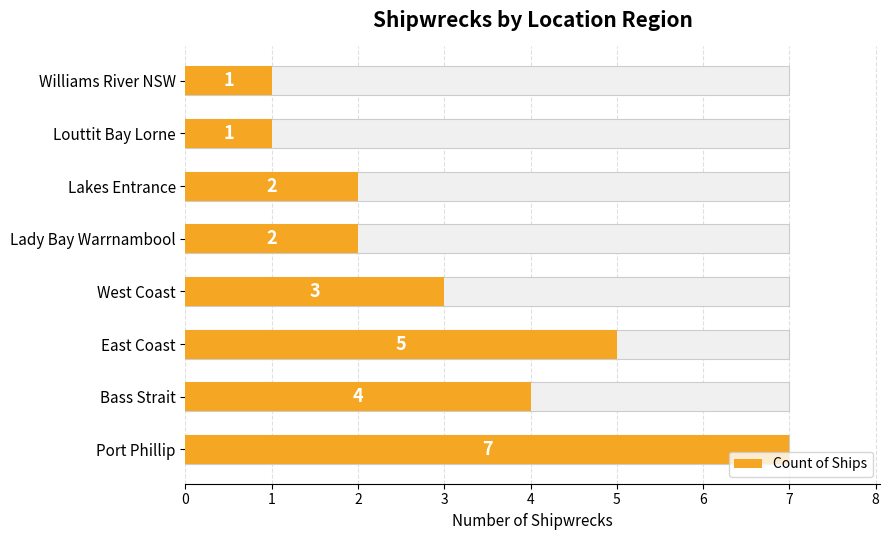

Rank the categories by value from lowest to highest.

6, 7, 4, 5, 3, 1, 2, 0